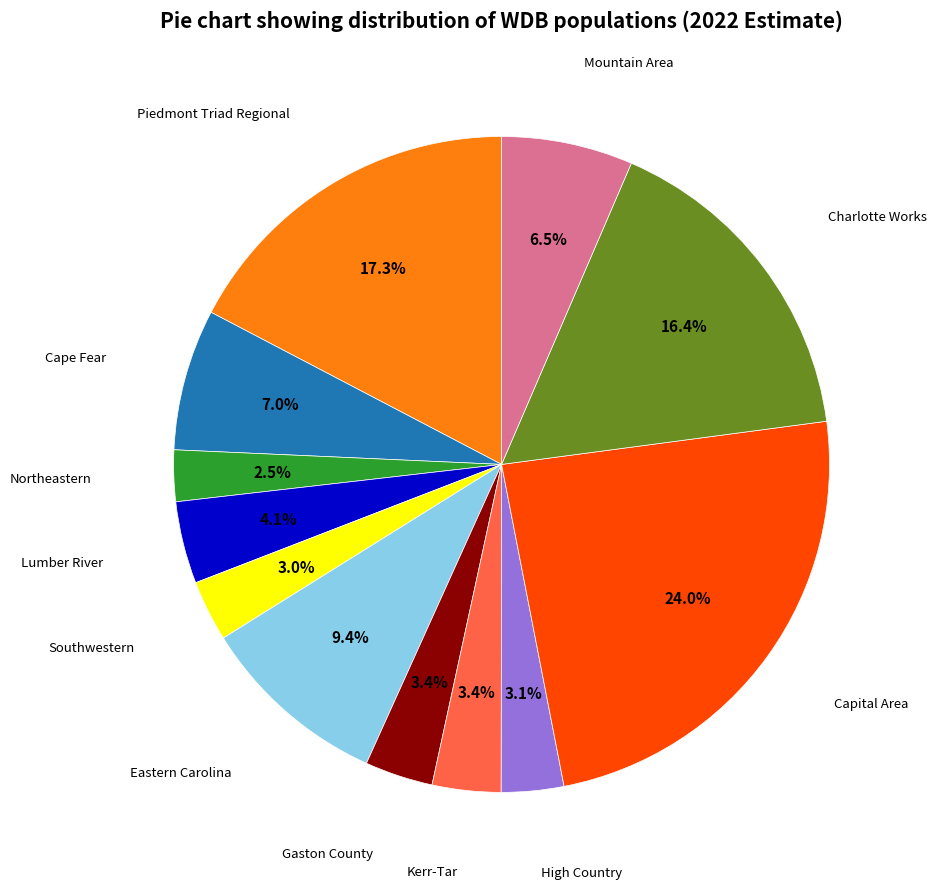

What percentage is the Capital Area slice, to the nearest percent?

24%